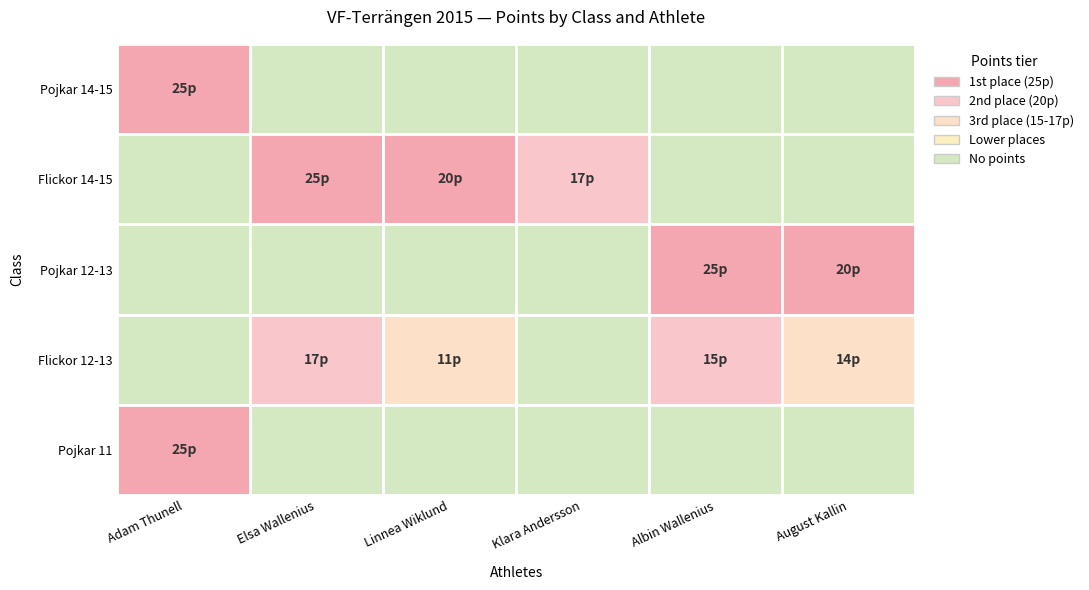

The value of Pojkar 14-15 at Flickor 14-15 is 0. True or false?

True